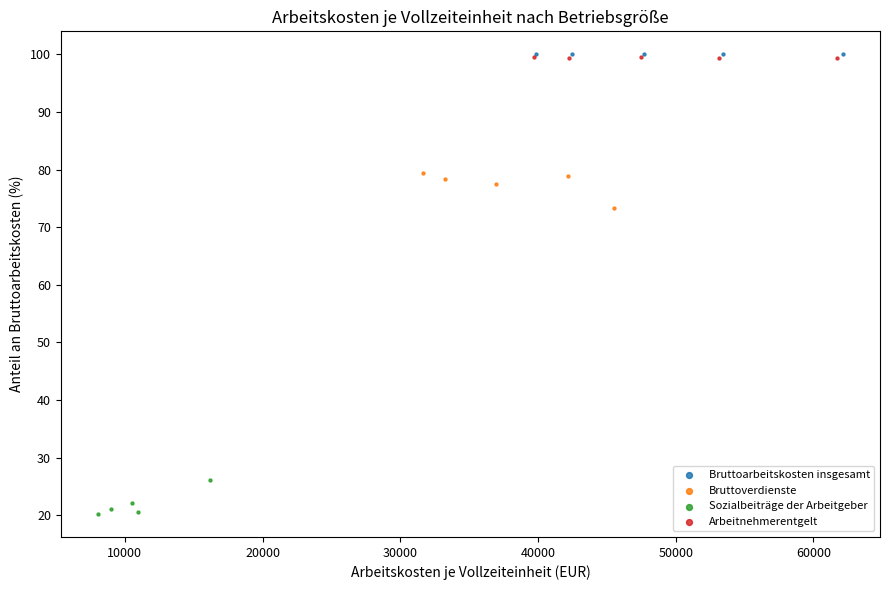

What are all the series names shown in the legend?

Bruttoarbeitskosten insgesamt, Bruttoverdienste, Sozialbeiträge der Arbeitgeber, Arbeitnehmerentgelt